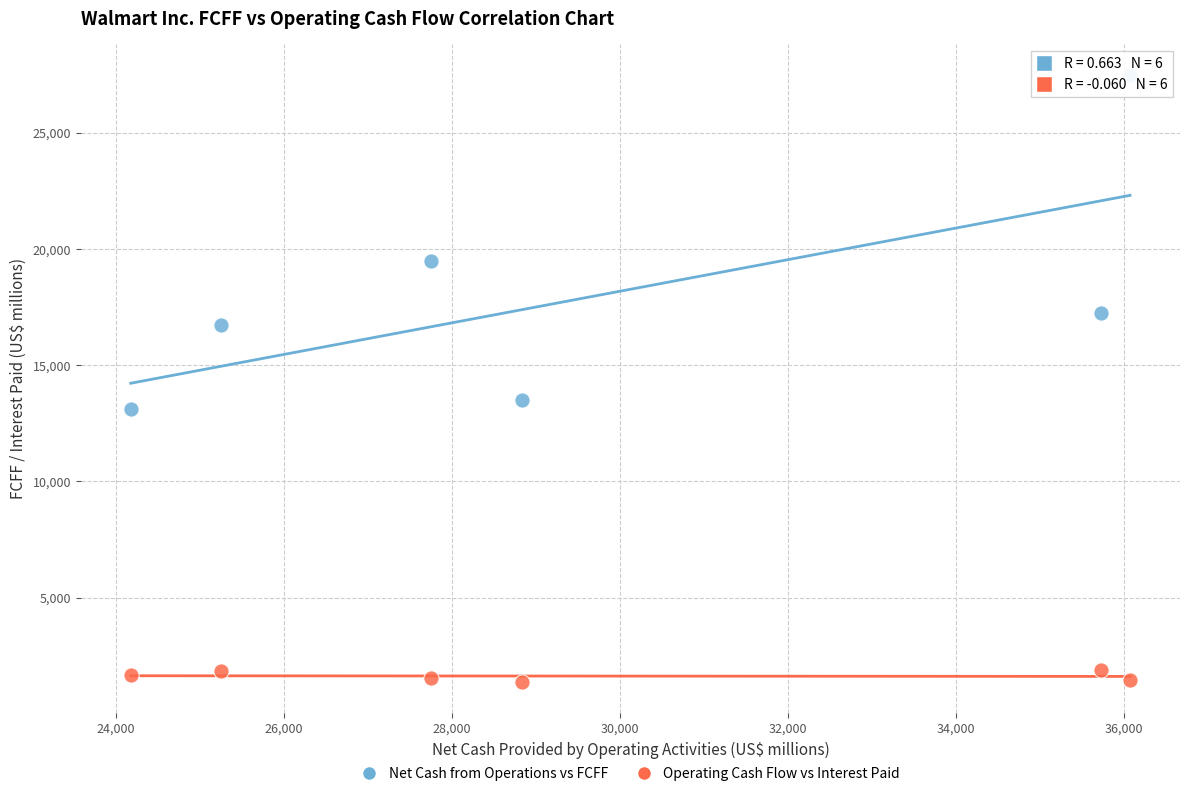

Which series has the largest Y range (max minus min)?

Net Cash from Operations vs FCFF